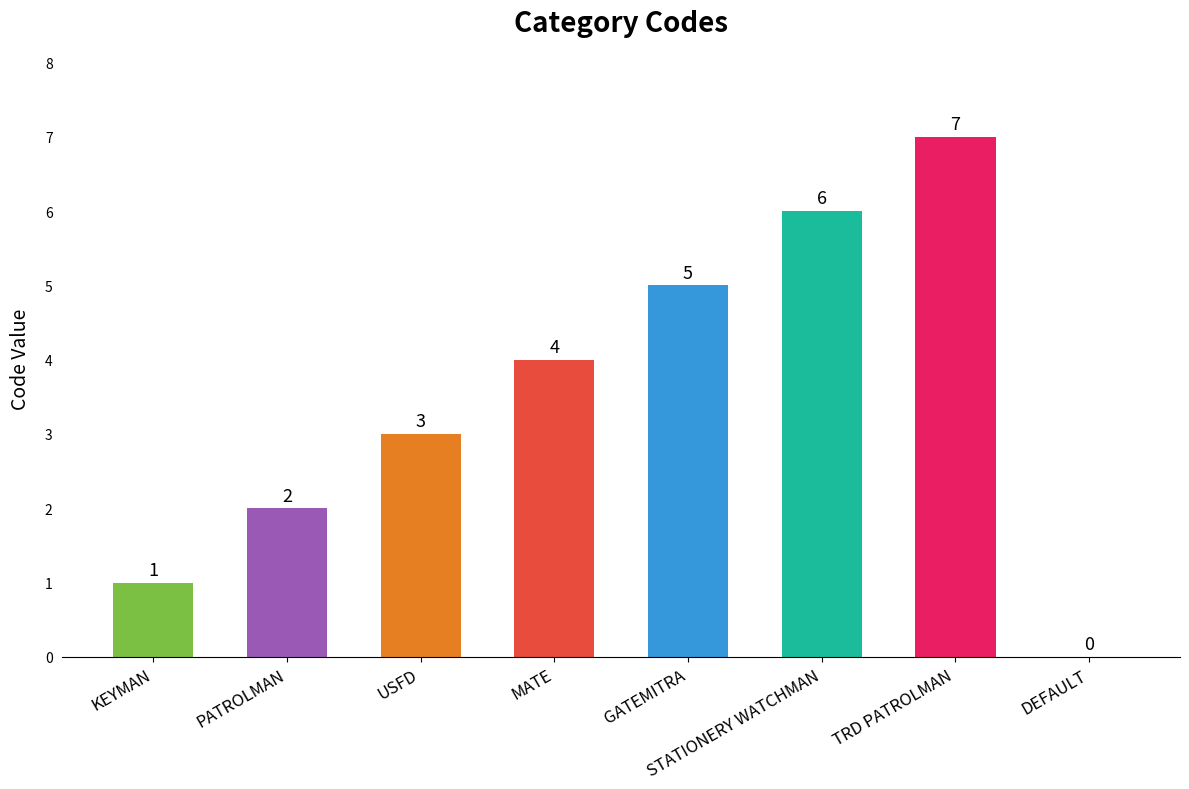

What is the sum of the values at MATE and KEYMAN?

5